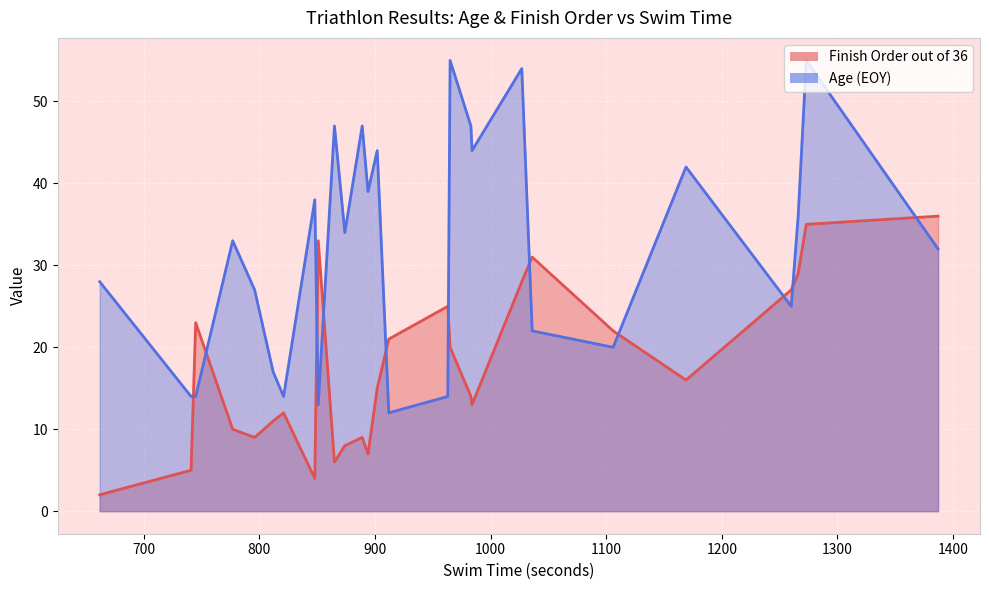

How many distinct data groups are displayed?

2